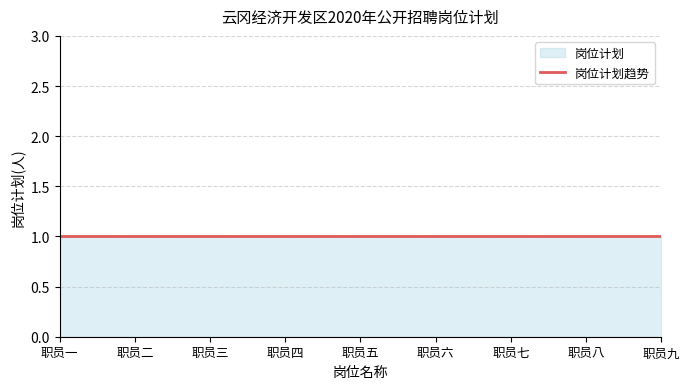

What is the approximate value at 职员九?

1